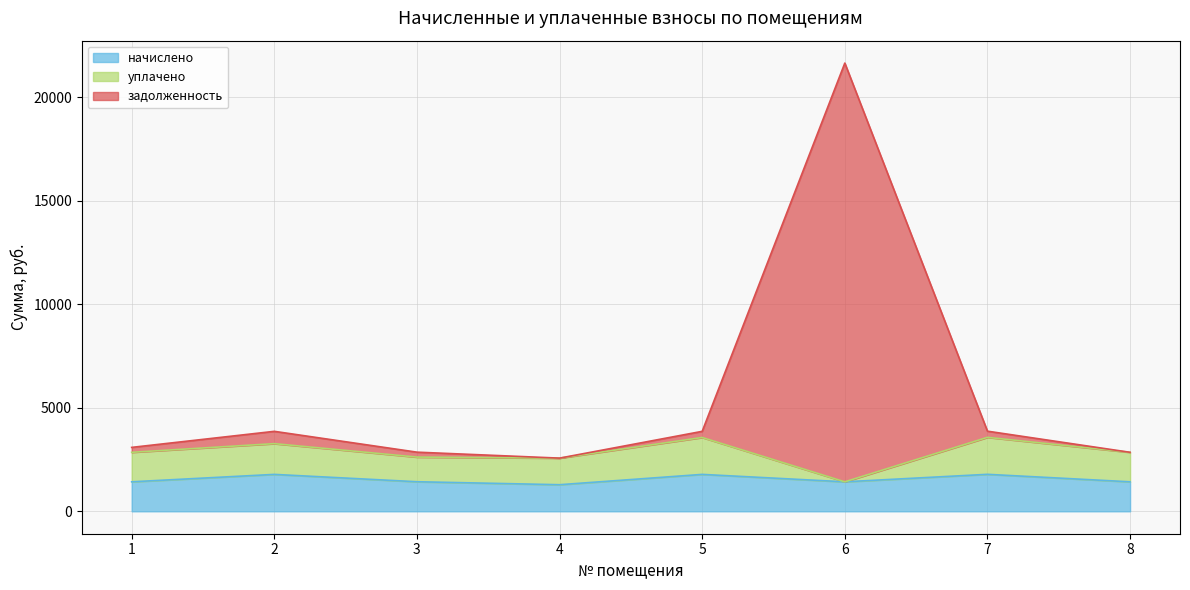

What is the value of the задолженность point at the 8th from the left?

2850.1